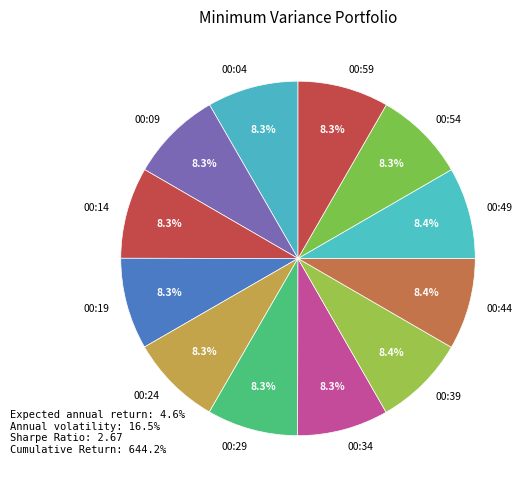

Does 00:04 account for over 50% of the chart?

No